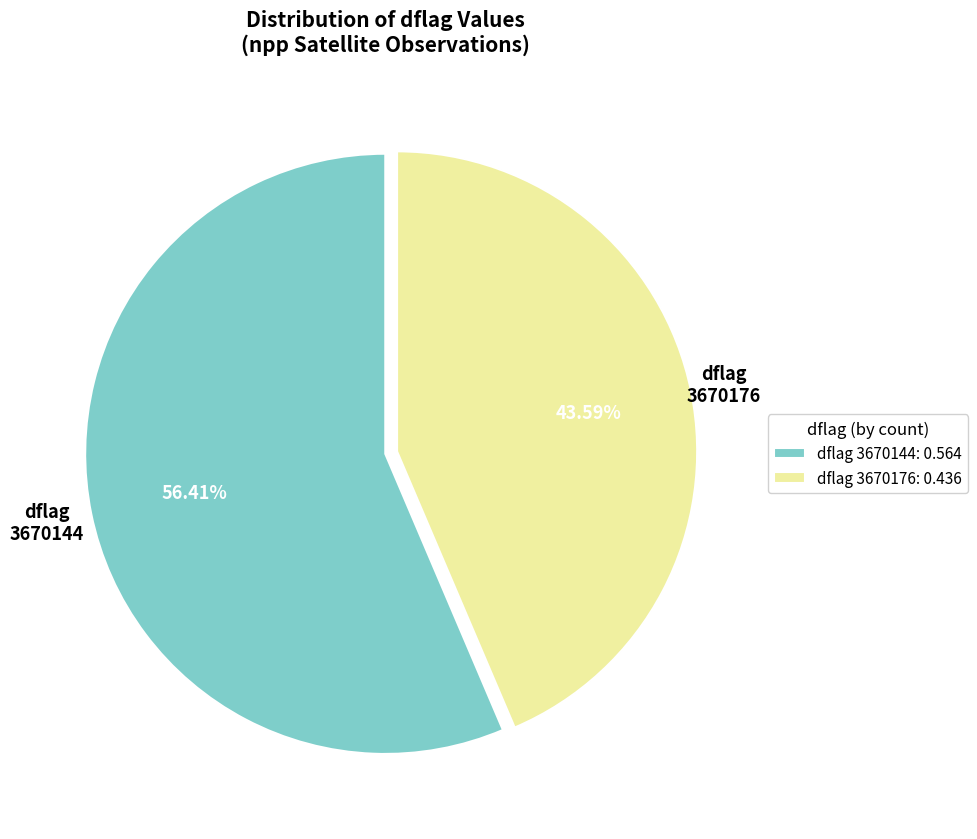

What is the ratio of the value at 3670144 to the value at 3670176?

1.3